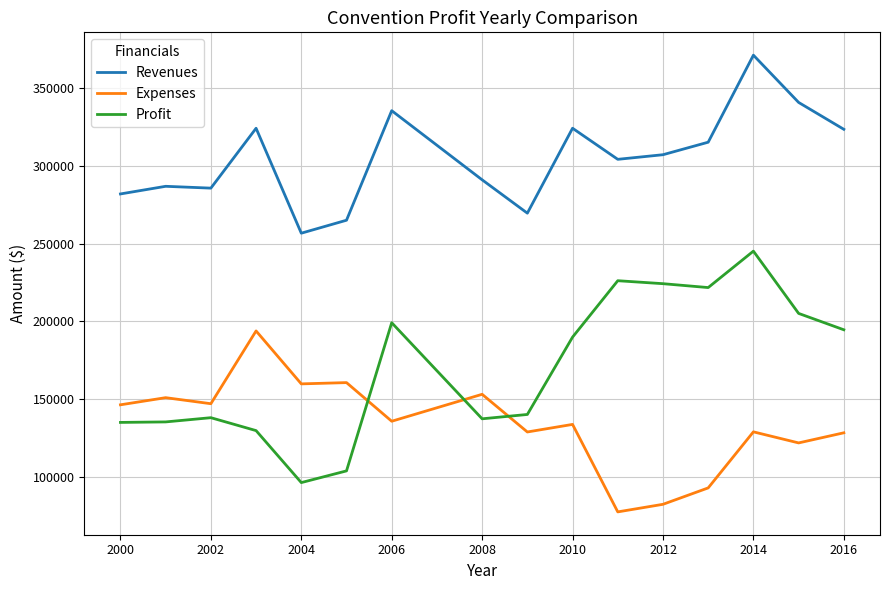

Rank the series by their average value, from highest to lowest.

Revenues, Profit, Expenses